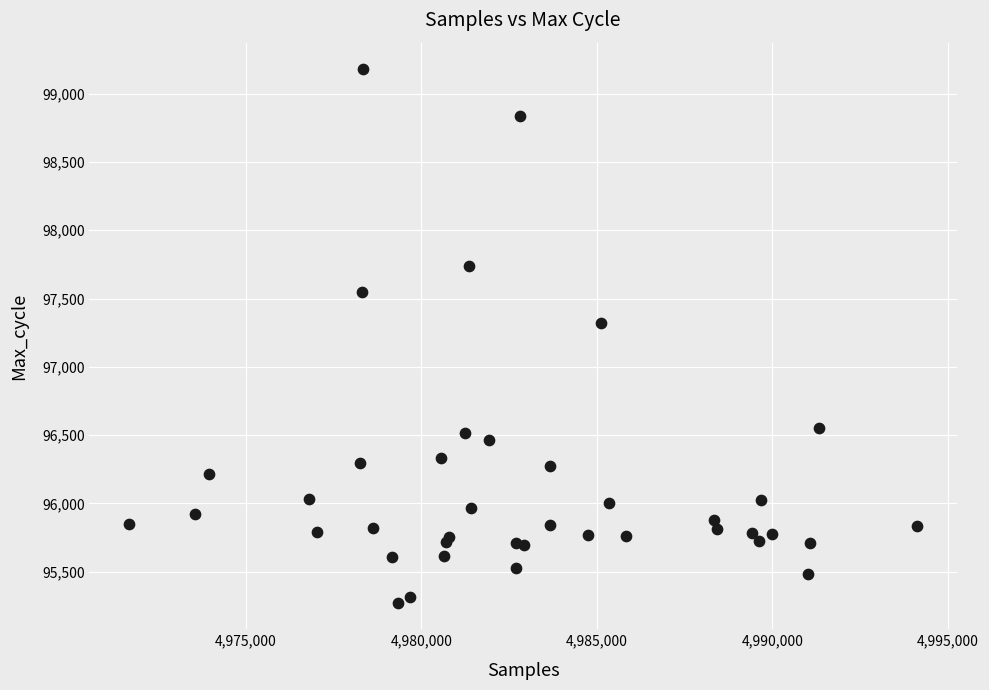

What Y value in the scatter plot is closest to 97226?

97318